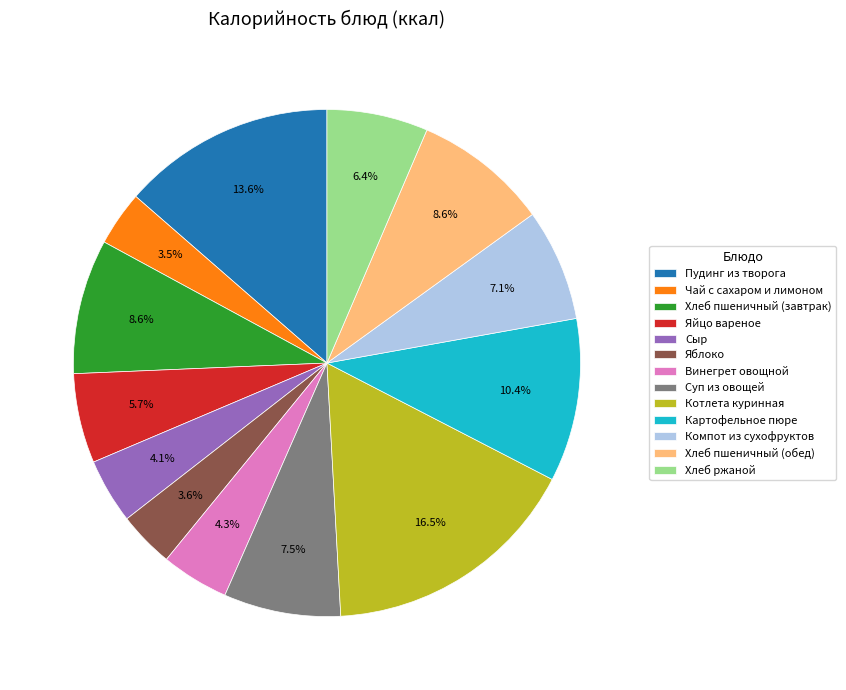

Which category has the biggest portion of the pie?

Котлета куринная